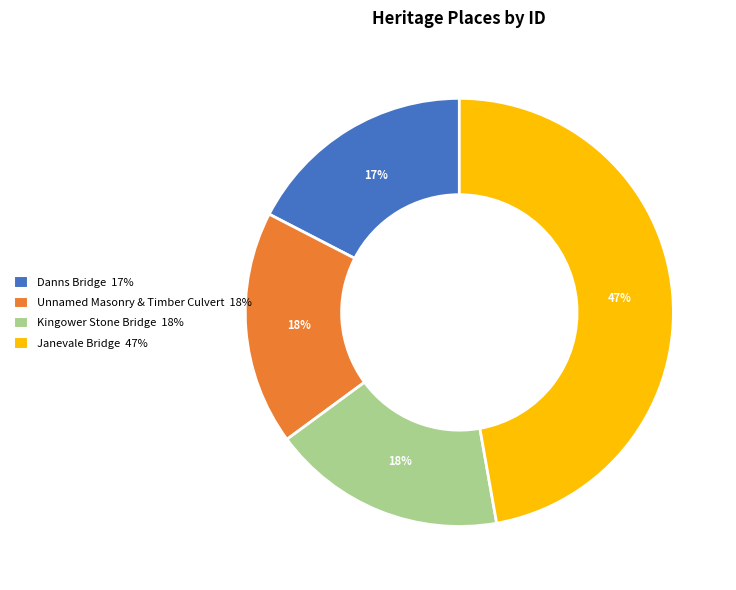

Is it true that Janevale Bridge 47% is 47% of the pie?

True